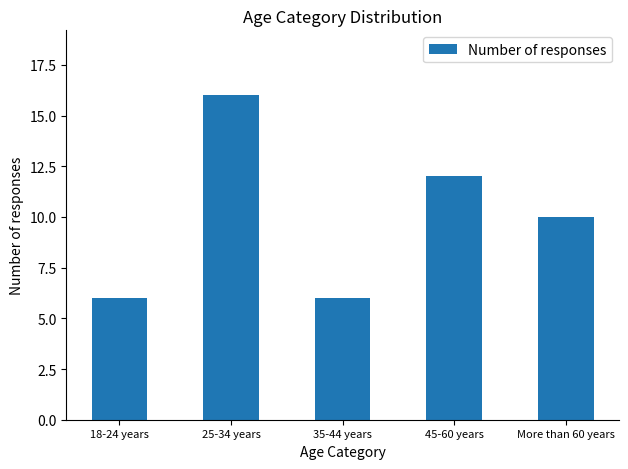

The chart shows a value of 12 at 45-60 years. True or false?

True